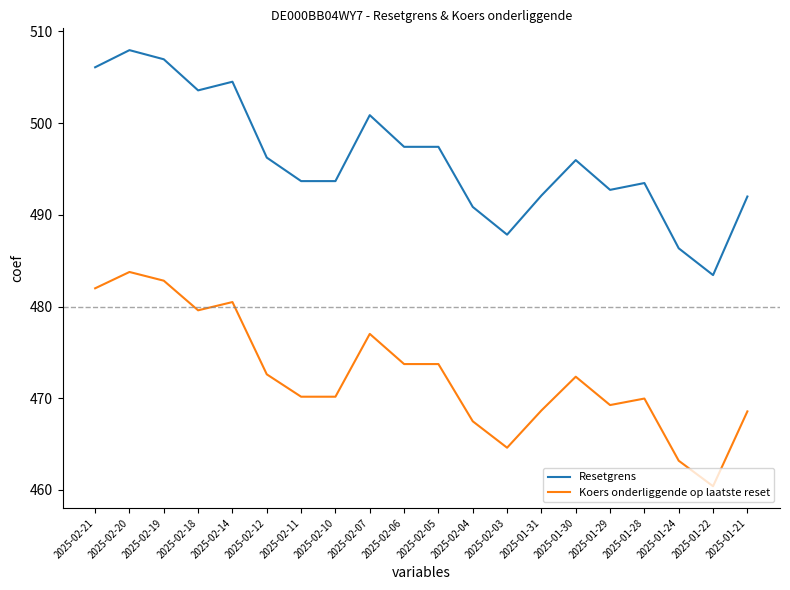

Rank the series at 2025-02-06 from lowest to highest value.

Koers onderliggende op laatste reset, Resetgrens